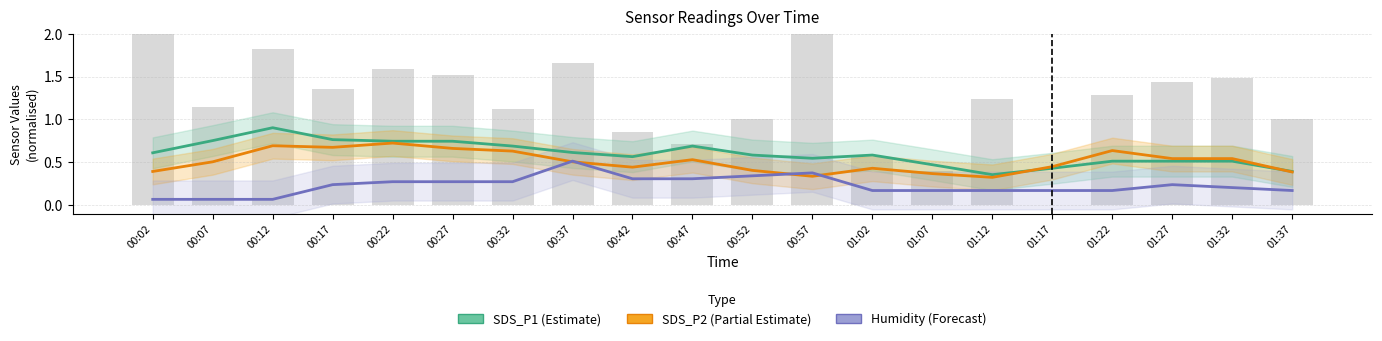

What is the value of the Humidity (Forecast) bar at the 18th from the left?

0.2